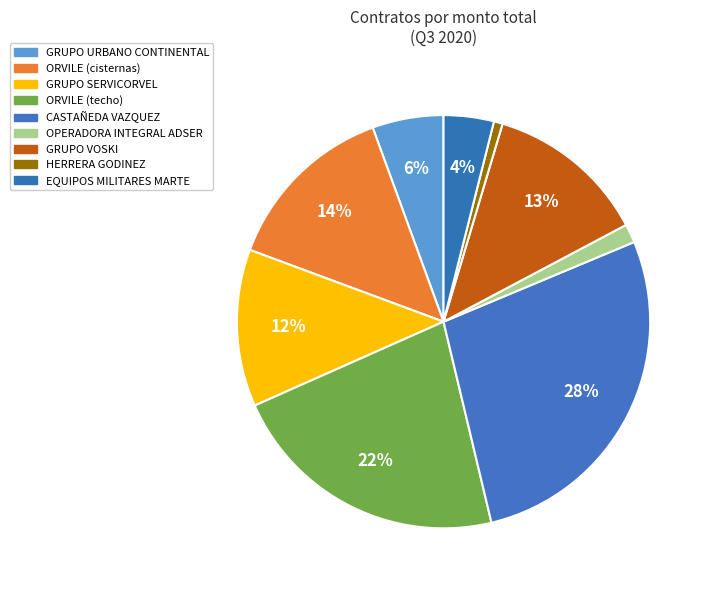

Is the sum of ORVILE (techo) and HERRERA GODINEZ greater than half?

No